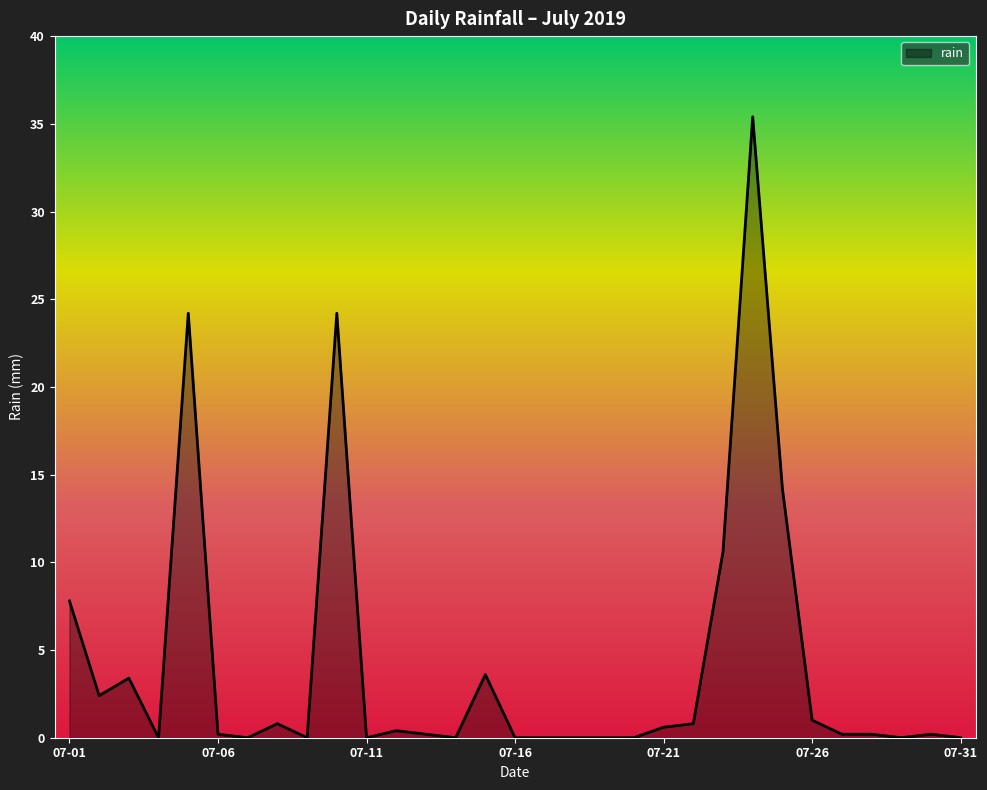

What is the greatest value displayed?

35.4